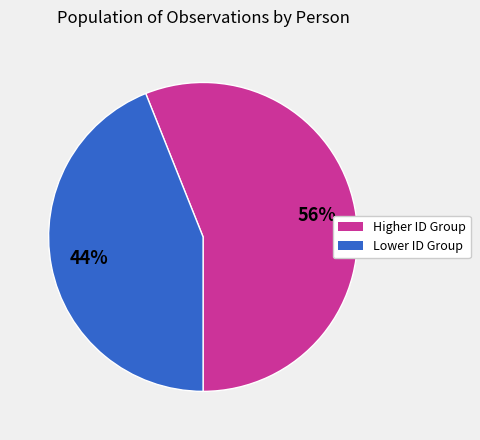

Count the number of slices in the pie.

2